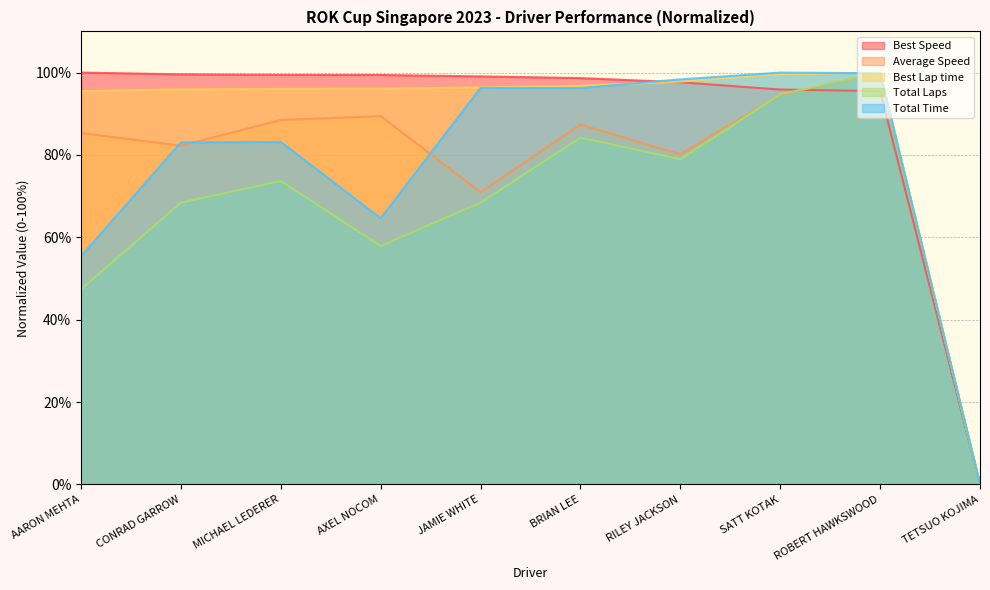

What position from the left is TETSUO KOJIMA?

10